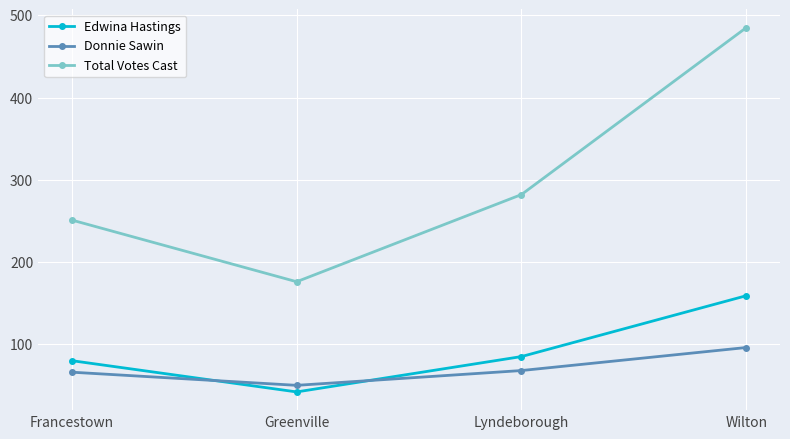

How many categories are shown in the chart?

4